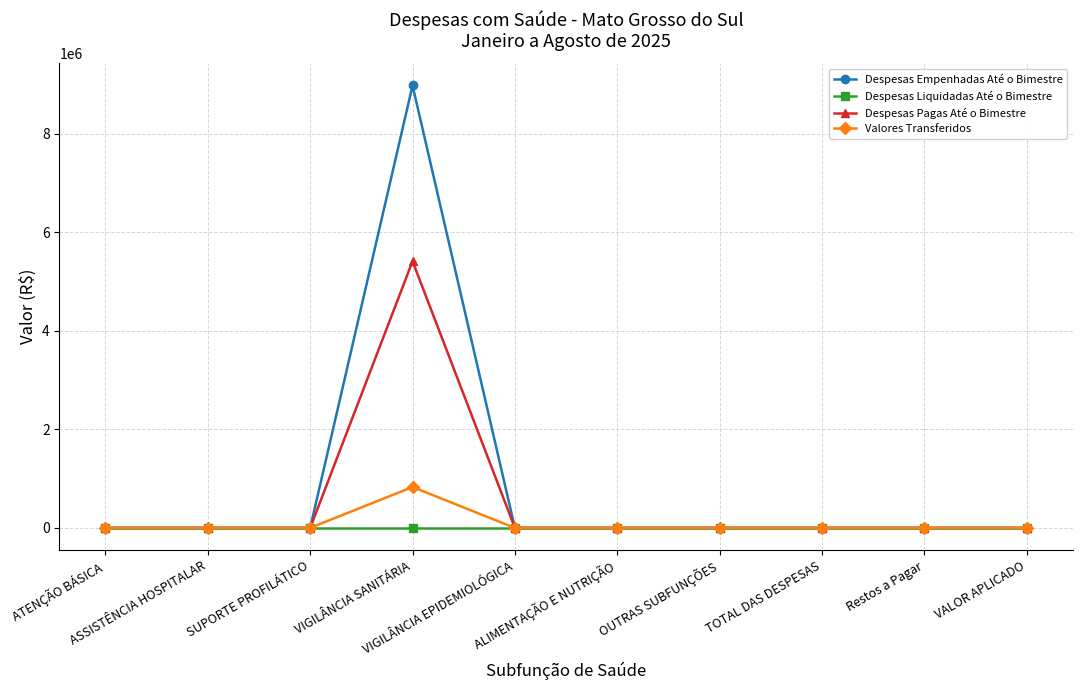

How many series are shown in this chart?

4